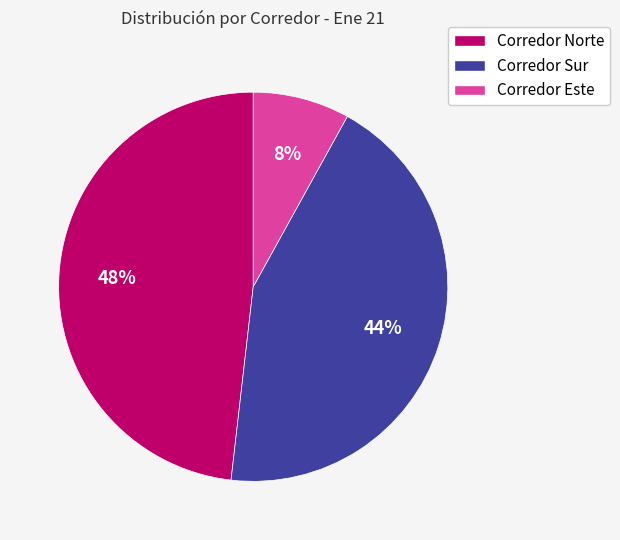

Does any single category account for the majority?

No